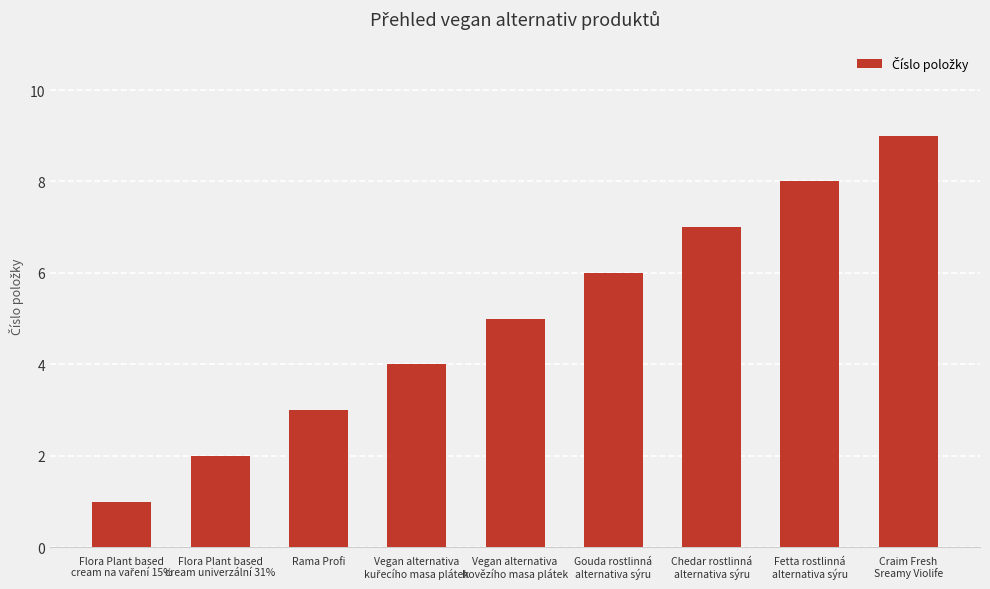

The chart shows a value of 3 at Rama Profi. True or false?

True